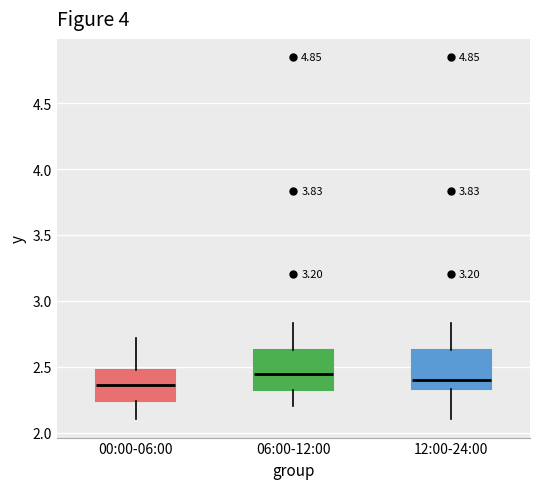

Where does the lower whisker of the box for 12:00-24:00 end on the y-axis? The values are not printed on the chart, so give them approximately, as read against the axis.

2.10